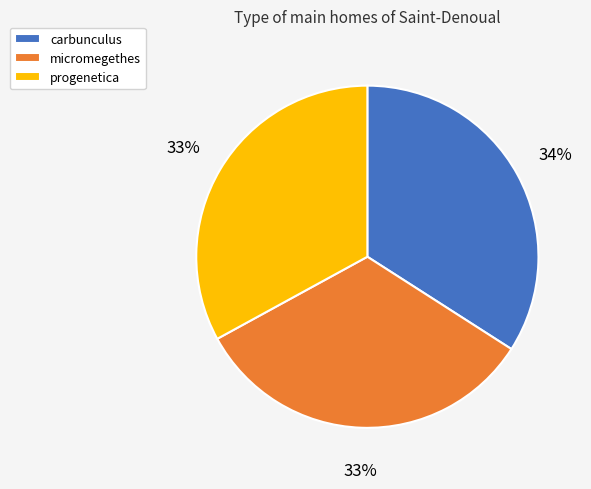

To the nearest percent, what is the difference between the largest and smallest slice percentages?

1%